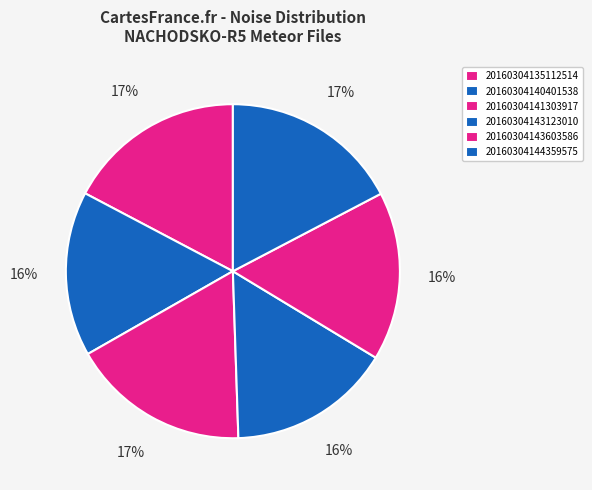

How many segments does this pie chart have?

6